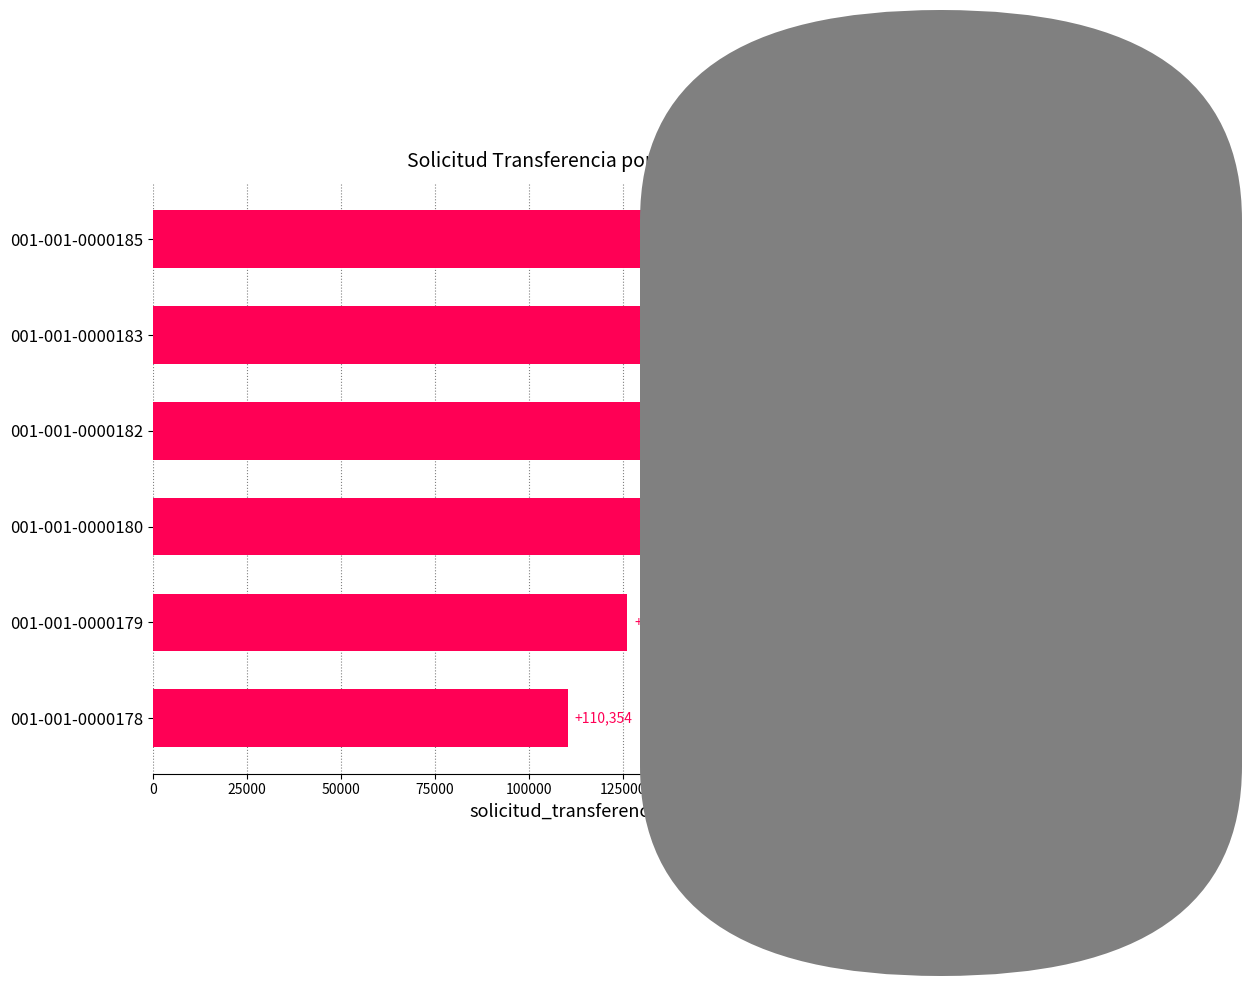

Reading top to bottom, what are all the values shown in this chart?

186571	179192	159968	141231	126219	110354